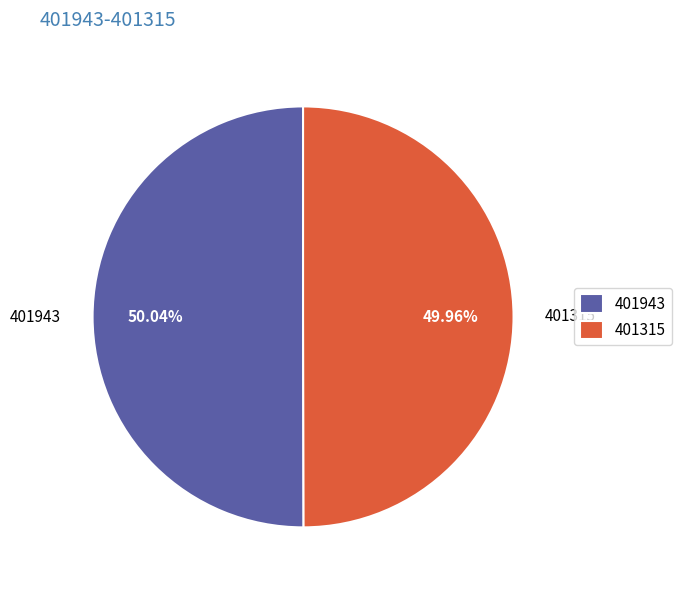

Does any single category account for the majority?

Yes